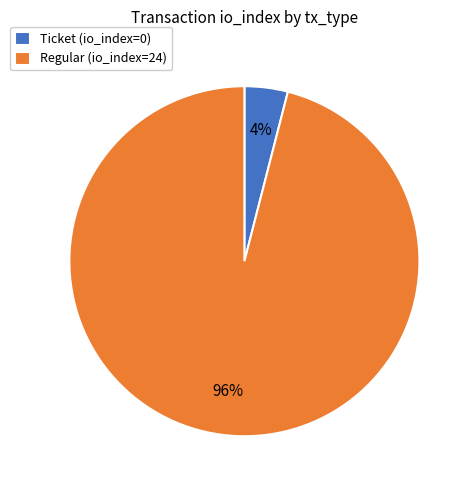

Is it true that Ticket (io_index=0) is 4% of the pie?

True